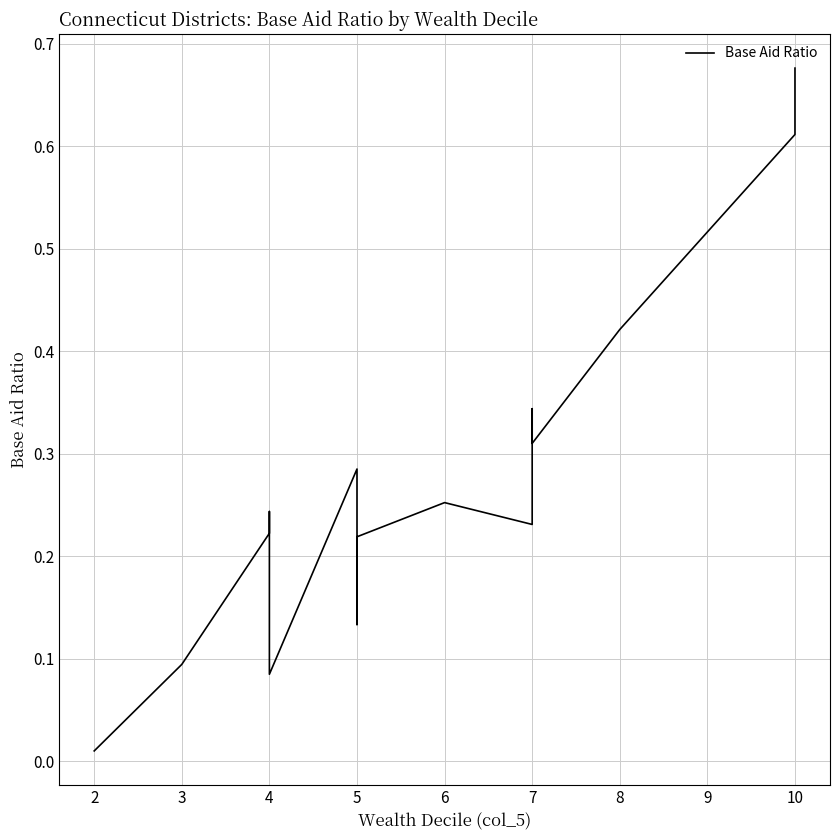

What is the value of the 7th point from the left?

0.1